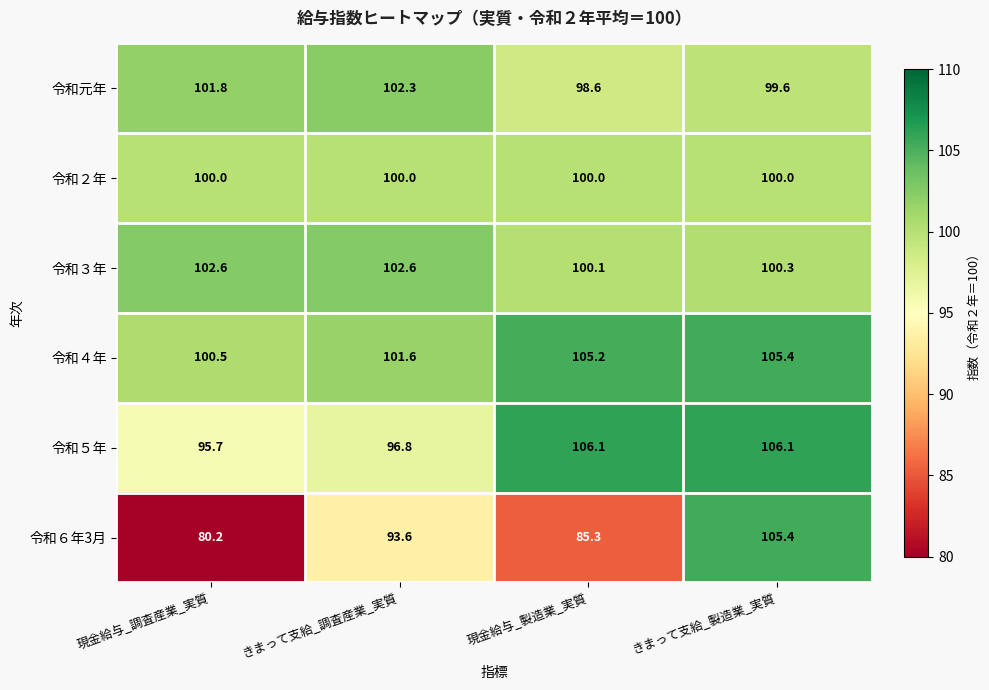

What is the sum of the 令和元年 values at きまって支給_調査産業_実質 and 現金給与_調査産業_実質?

204.1